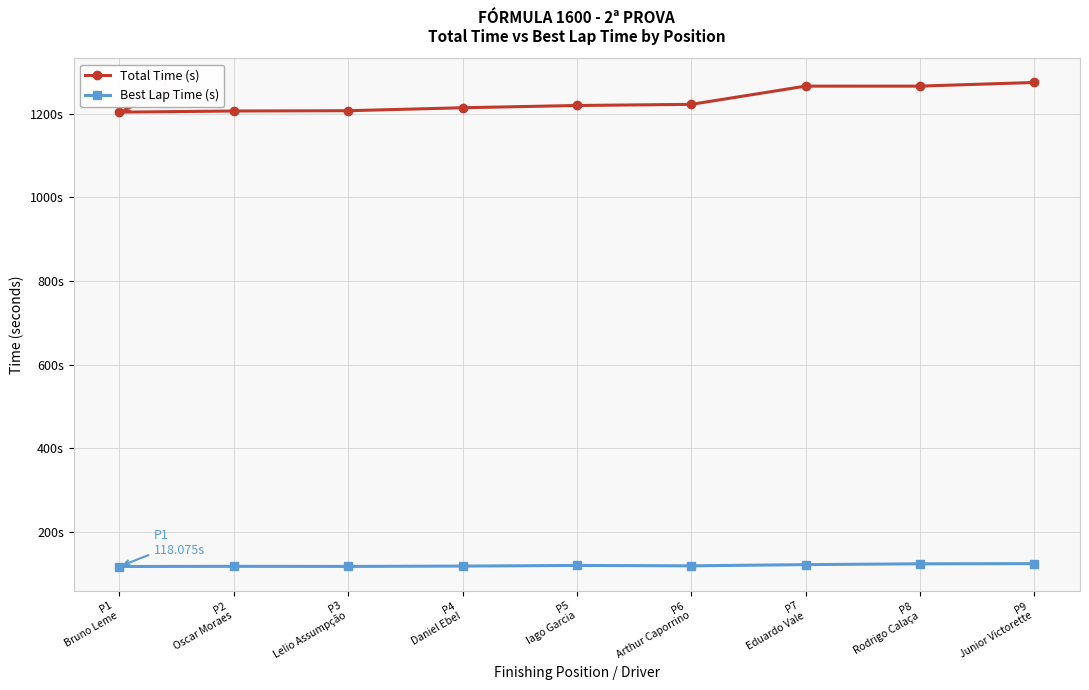

What is the difference between the maximum and second lowest values in the Total Time (s) series?

68.2